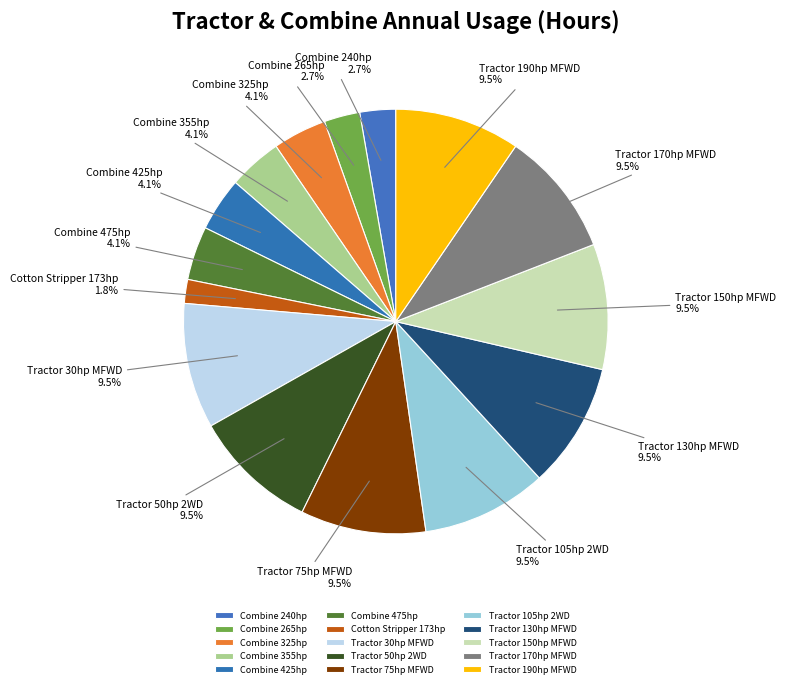

Approximately how many times larger is the value at Tractor 170hp MFWD compared to Tractor 30hp MFWD?

1.0